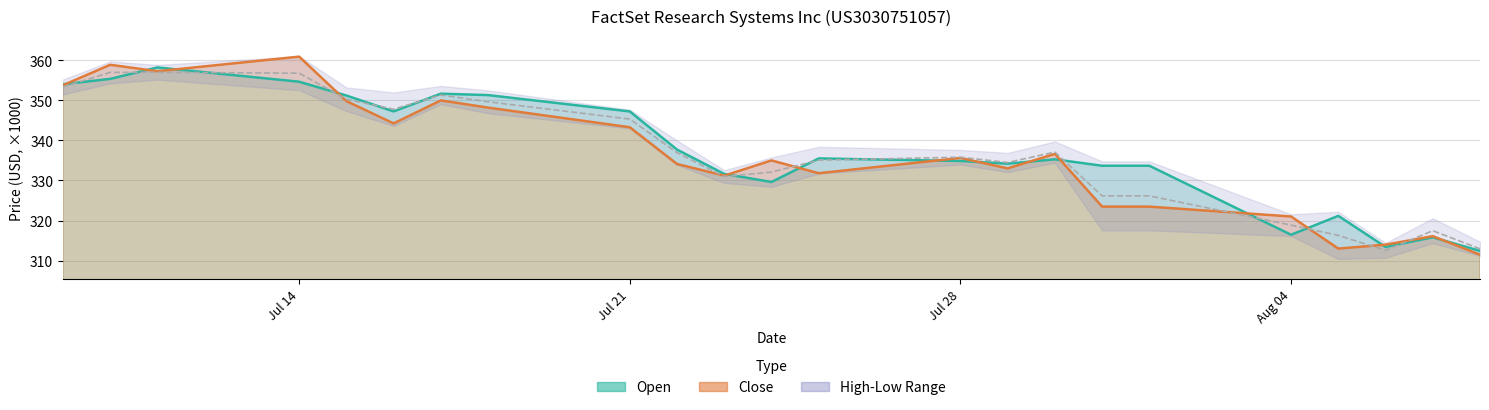

Does the chart have visible grid lines?

Yes